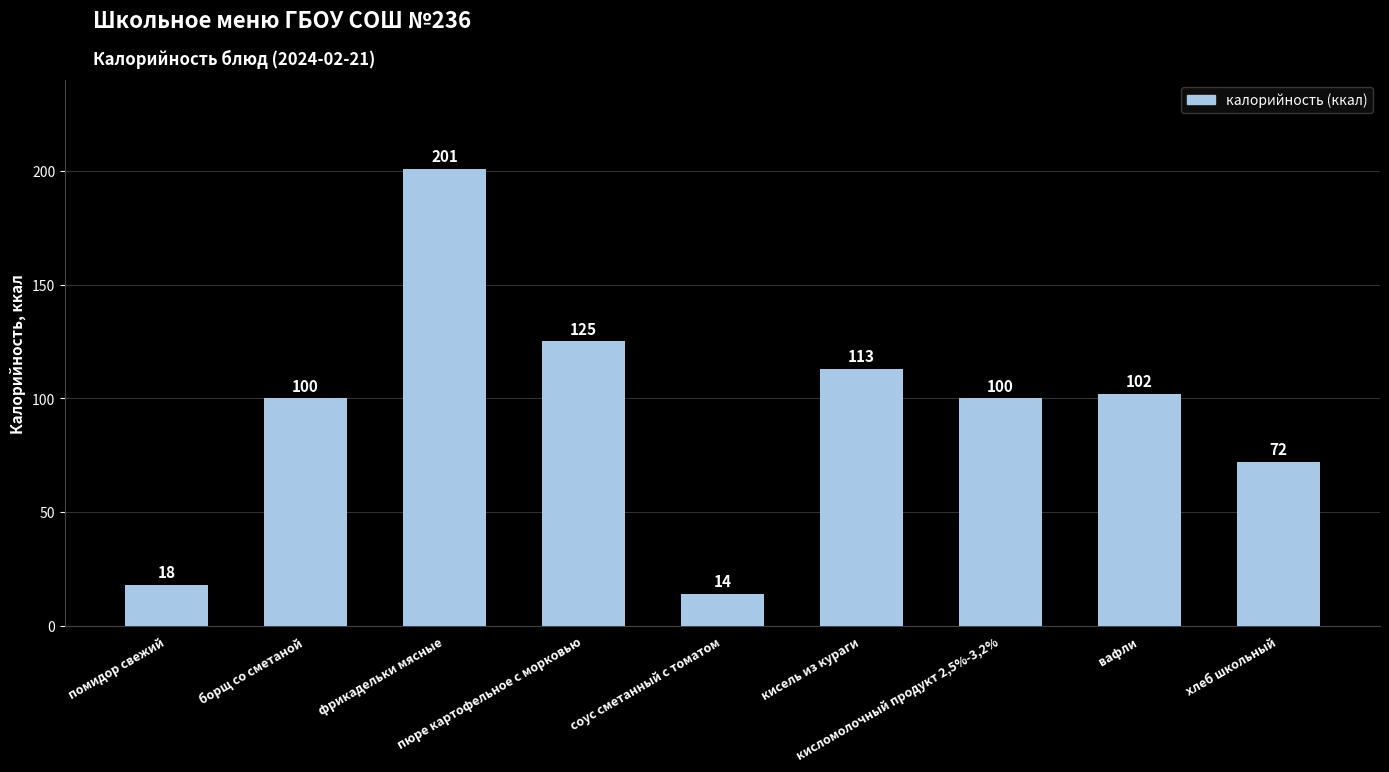

True or false: the data shows 14 at соус сметанный с томатом.

True